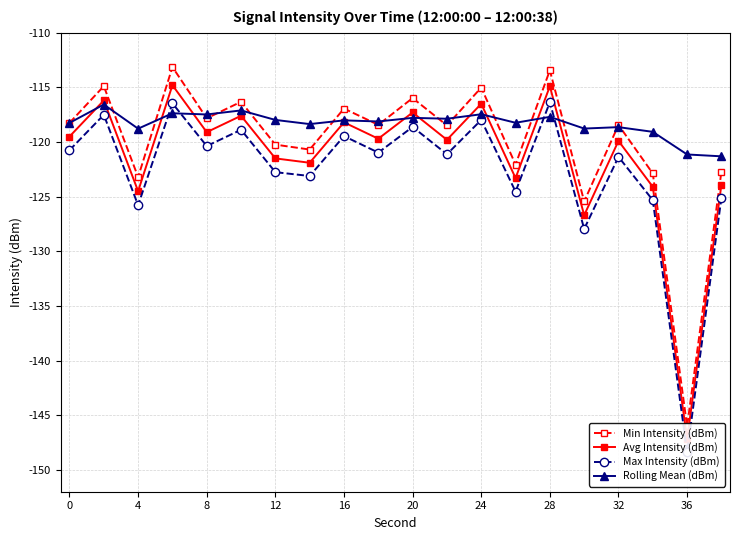

Which series has the largest total across all categories?

Rolling Mean (dBm)